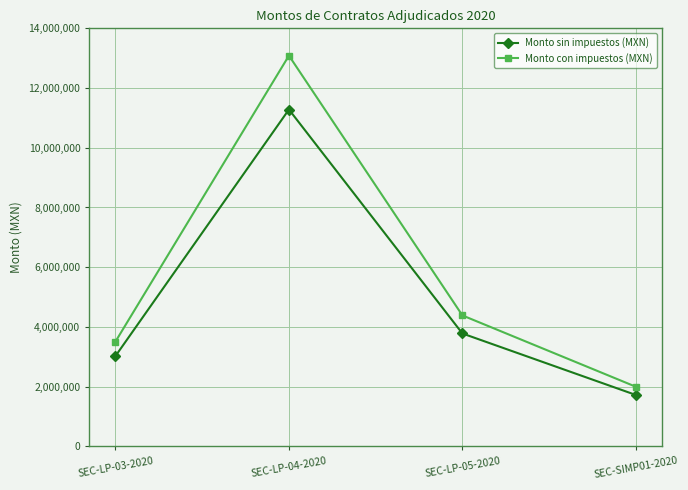

Reading left to right, transcribe all the data shown in this chart.

Monto sin impuestos (MXN): 3024979.0	11280880.0	3780000.0	1720500.0
Monto con impuestos (MXN): 3508975.6	13085820.8	4384800.0	1995780.0